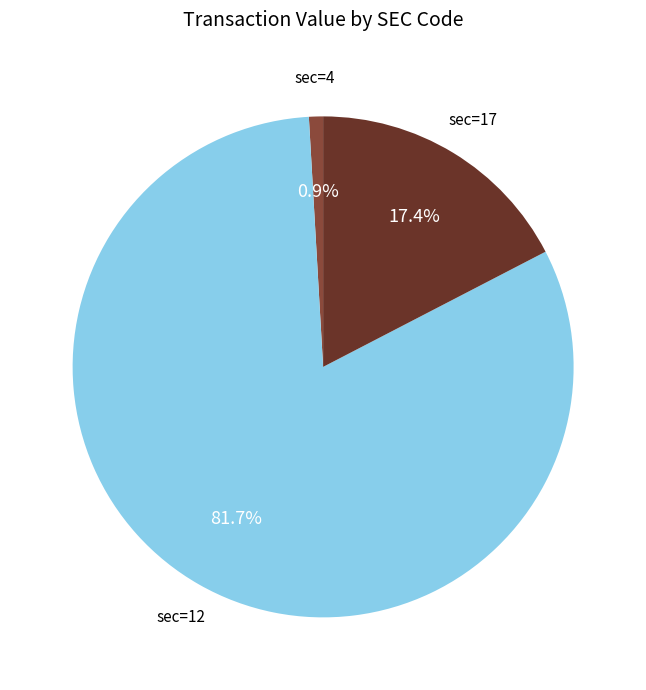

Is there any slice that represents more than half of the pie?

Yes